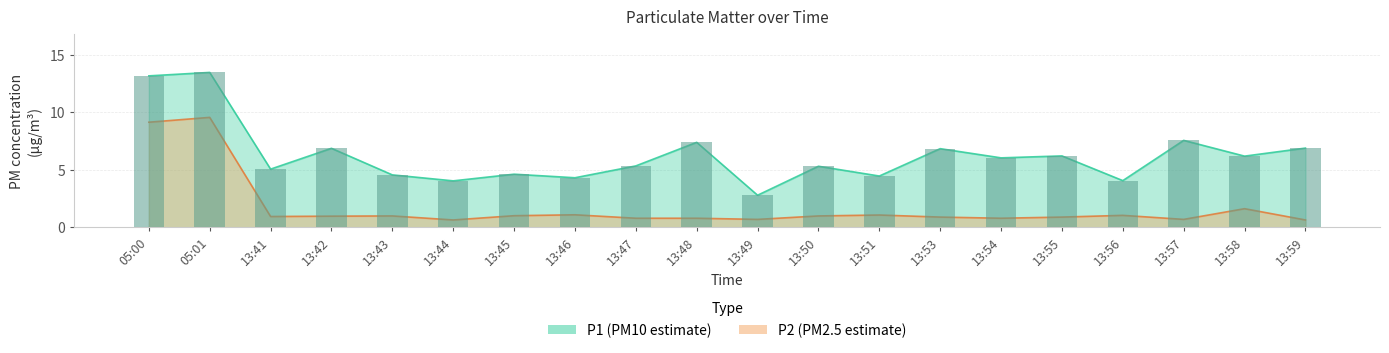

What is the spread (max minus min) of values at 13:41?

4.1